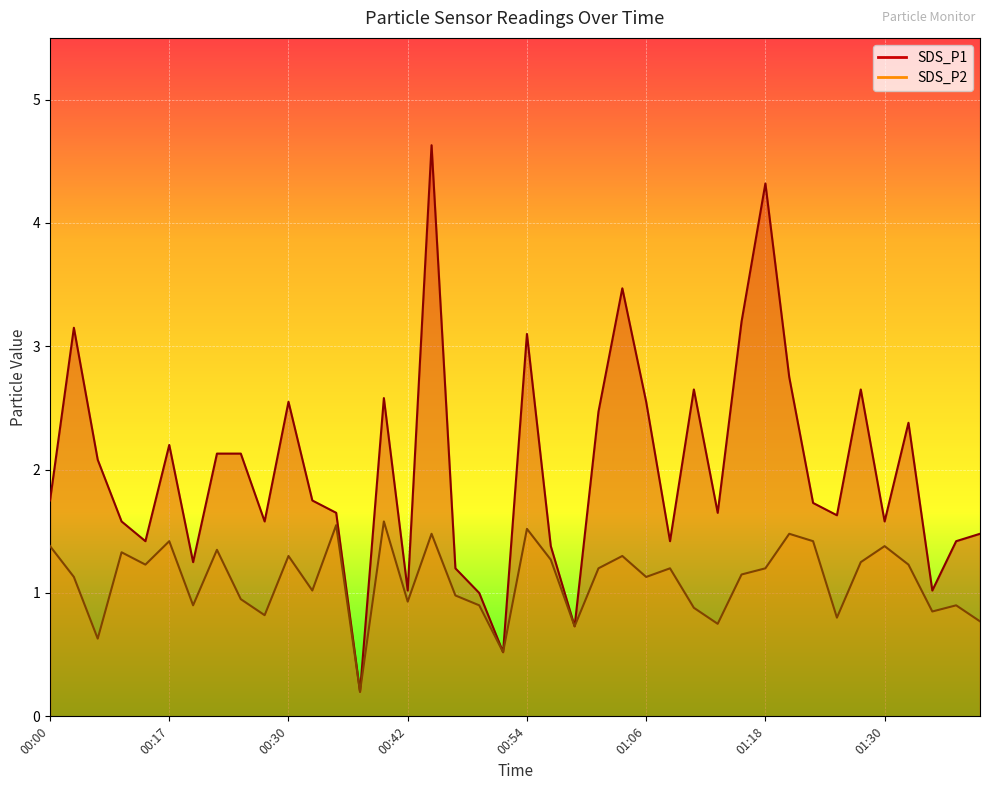

At 01:40, list the series in order from largest to smallest.

SDS_P1, SDS_P2